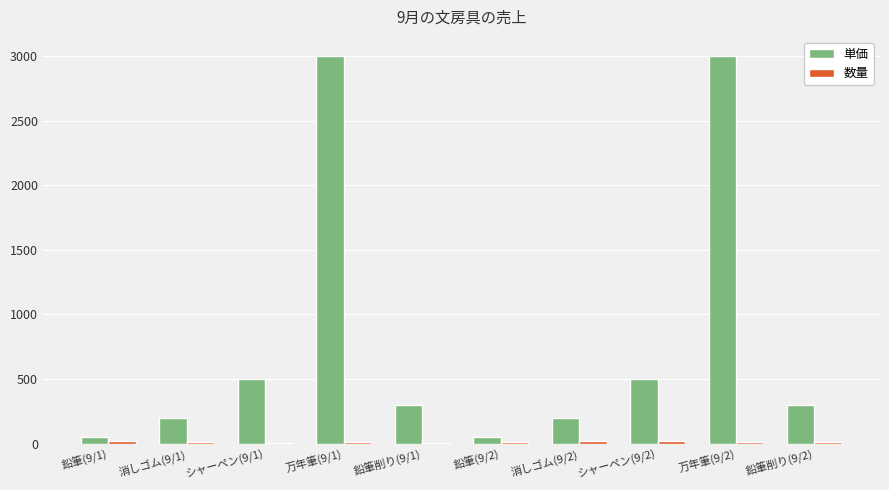

What is the highest value of the 単価 series?

3000